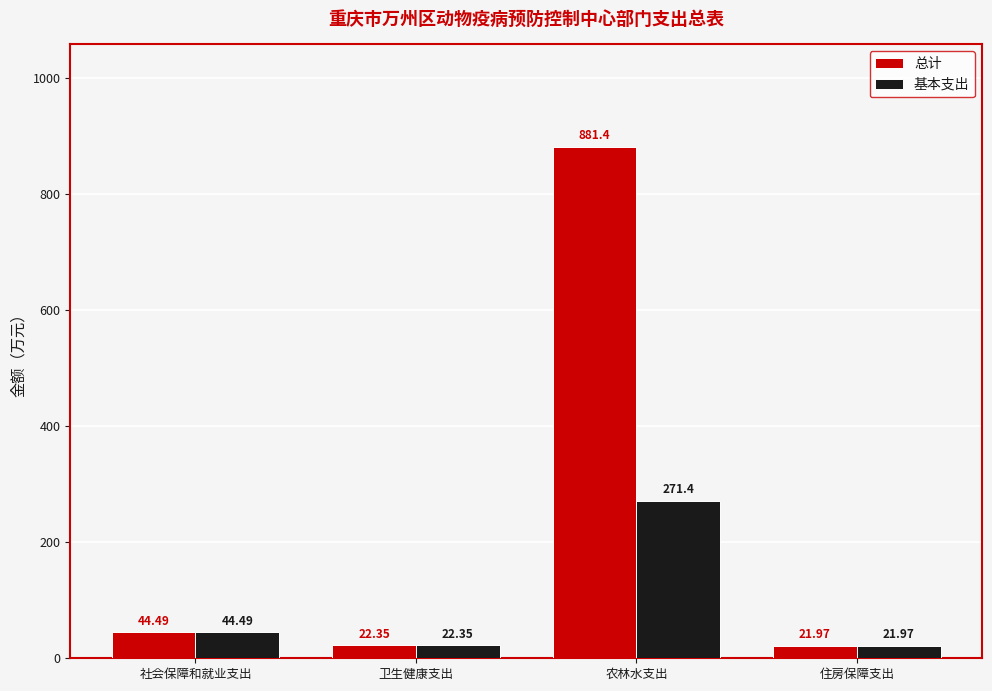

Is the value of 总计 at 农林水支出 greater than the value of 基本支出 at 社会保障和就业支出?

Yes